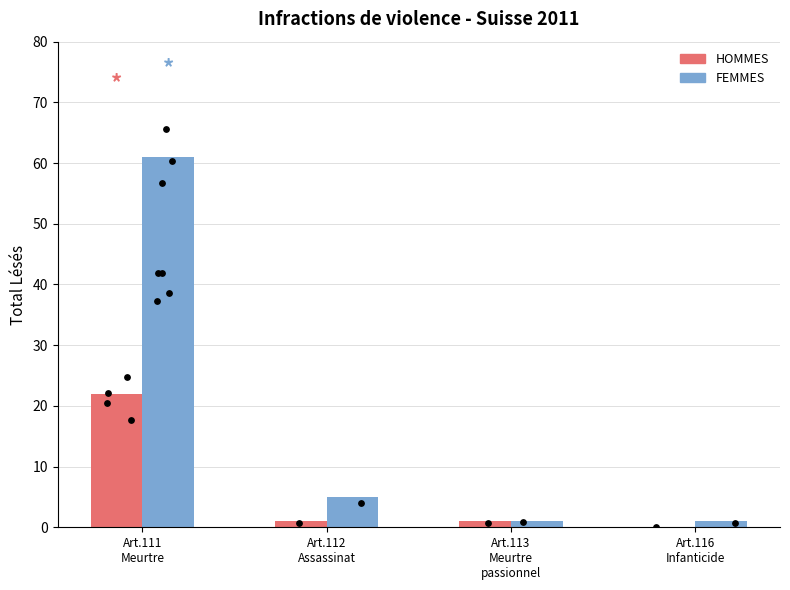

Which series has the largest total across all categories?

FEMMES